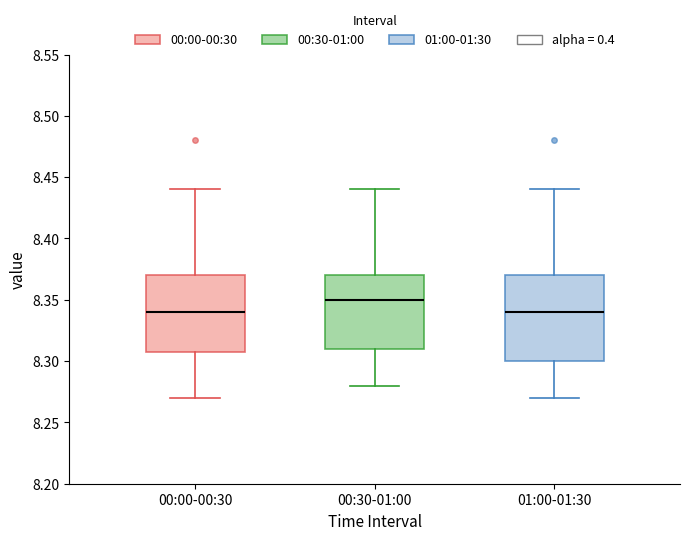

Reading left to right, read every box against the y-axis: the position of its median line, the range the box covers, and the ends of its whiskers. The values are not printed on the chart, so give them approximately, as read against the axis.

00:00-00:30: median 8.34, box 8.31 to 8.37, whiskers 8.27 to 8.44
00:30-01:00: median 8.35, box 8.31 to 8.37, whiskers 8.28 to 8.44
01:00-01:30: median 8.34, box 8.30 to 8.37, whiskers 8.27 to 8.44